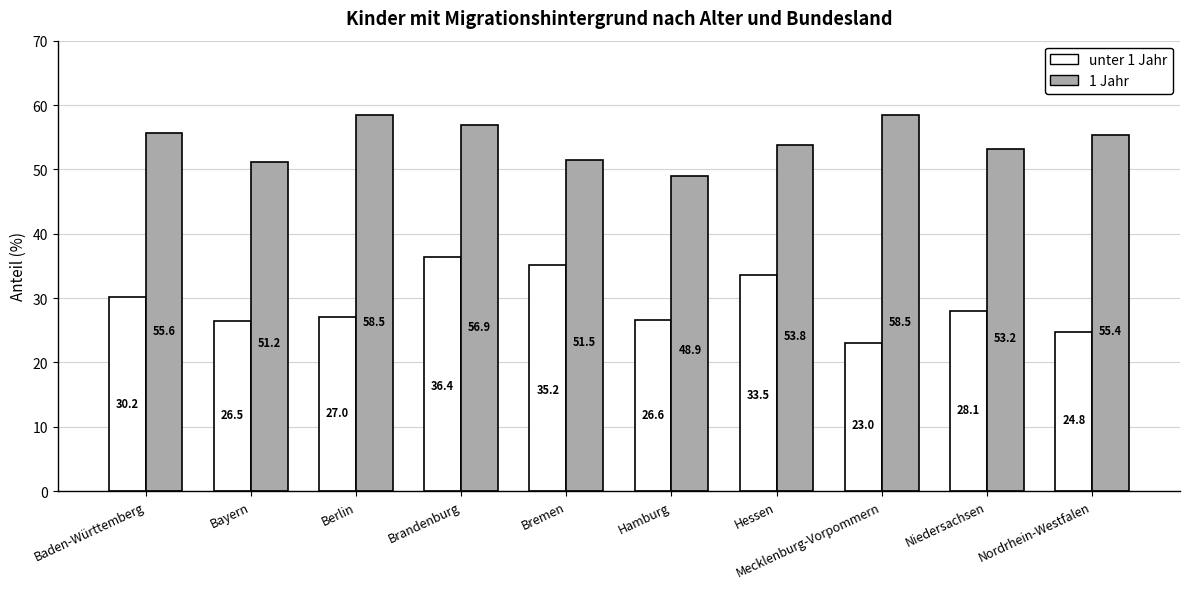

List the series in order of their overall mean, highest first.

1 Jahr, unter 1 Jahr